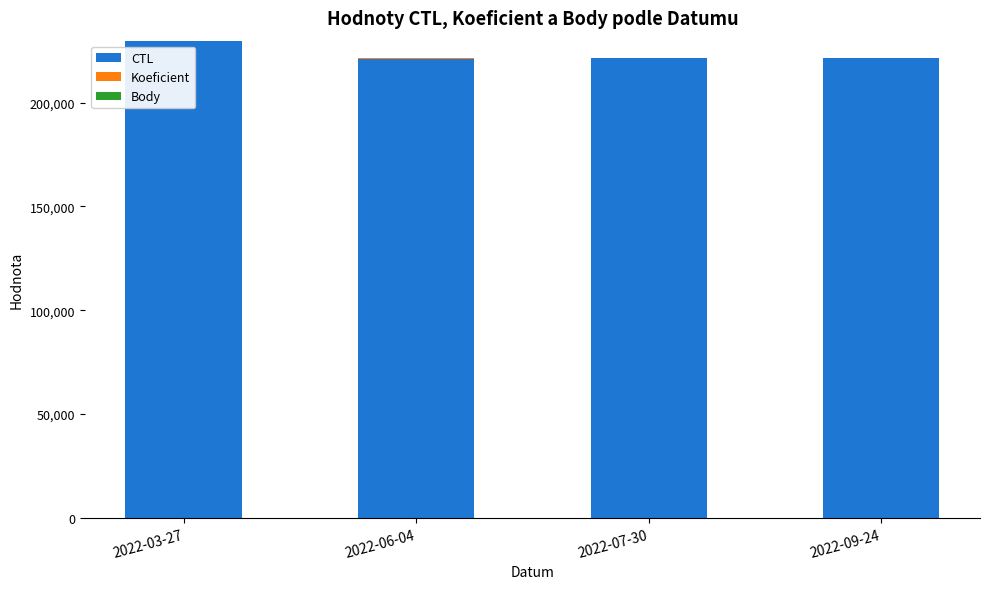

The value of CTL at 2022-03-27 is 229907. True or false?

True